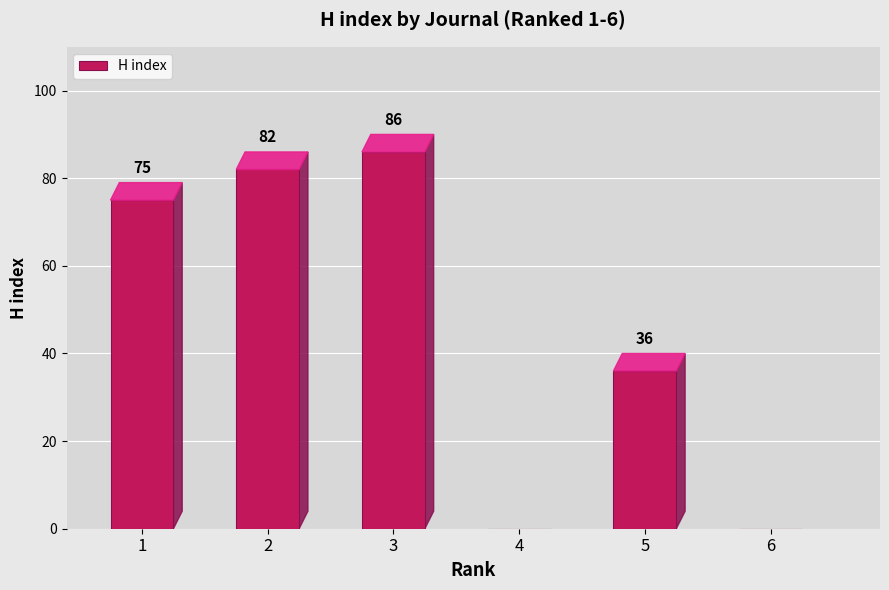

What is the maximum value shown in the chart?

86